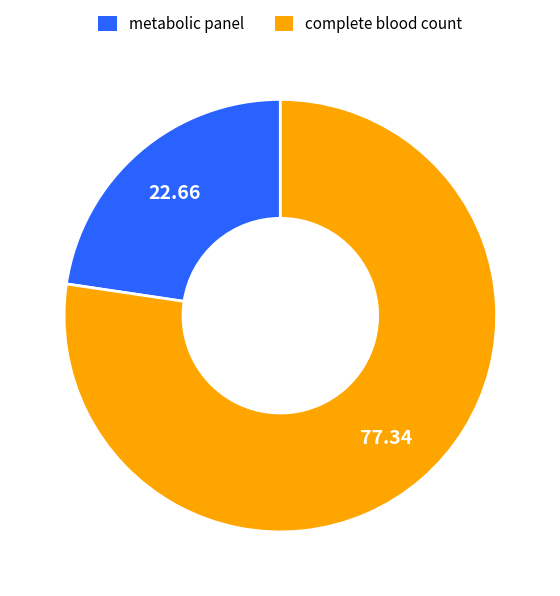

Approximately how many times larger is the value at metabolic panel compared to complete blood count?

0.3